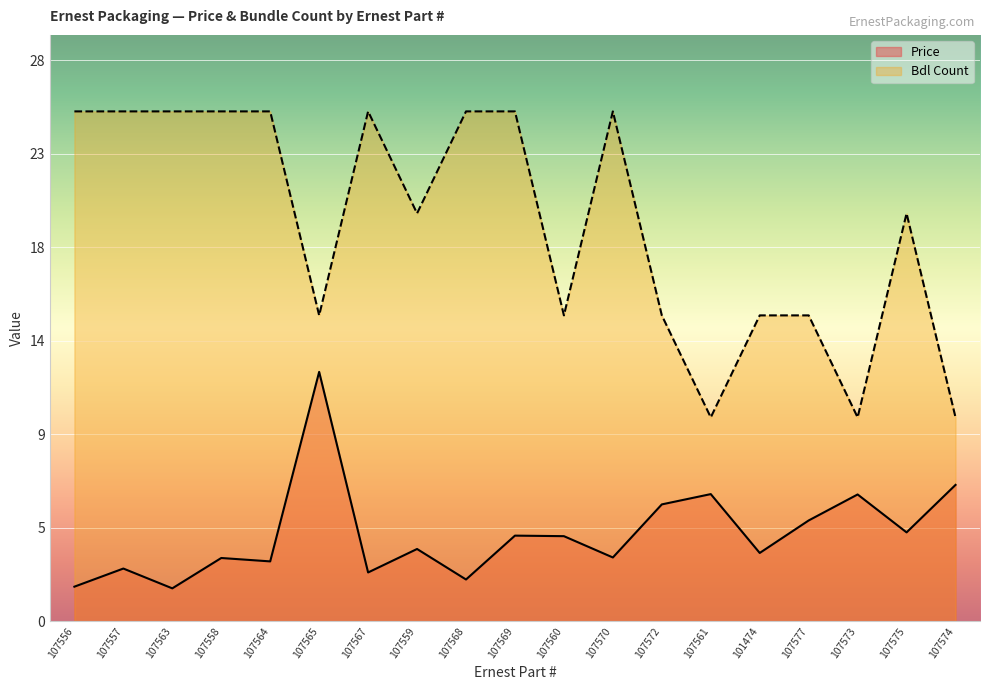

Count the number of data series in this chart.

2